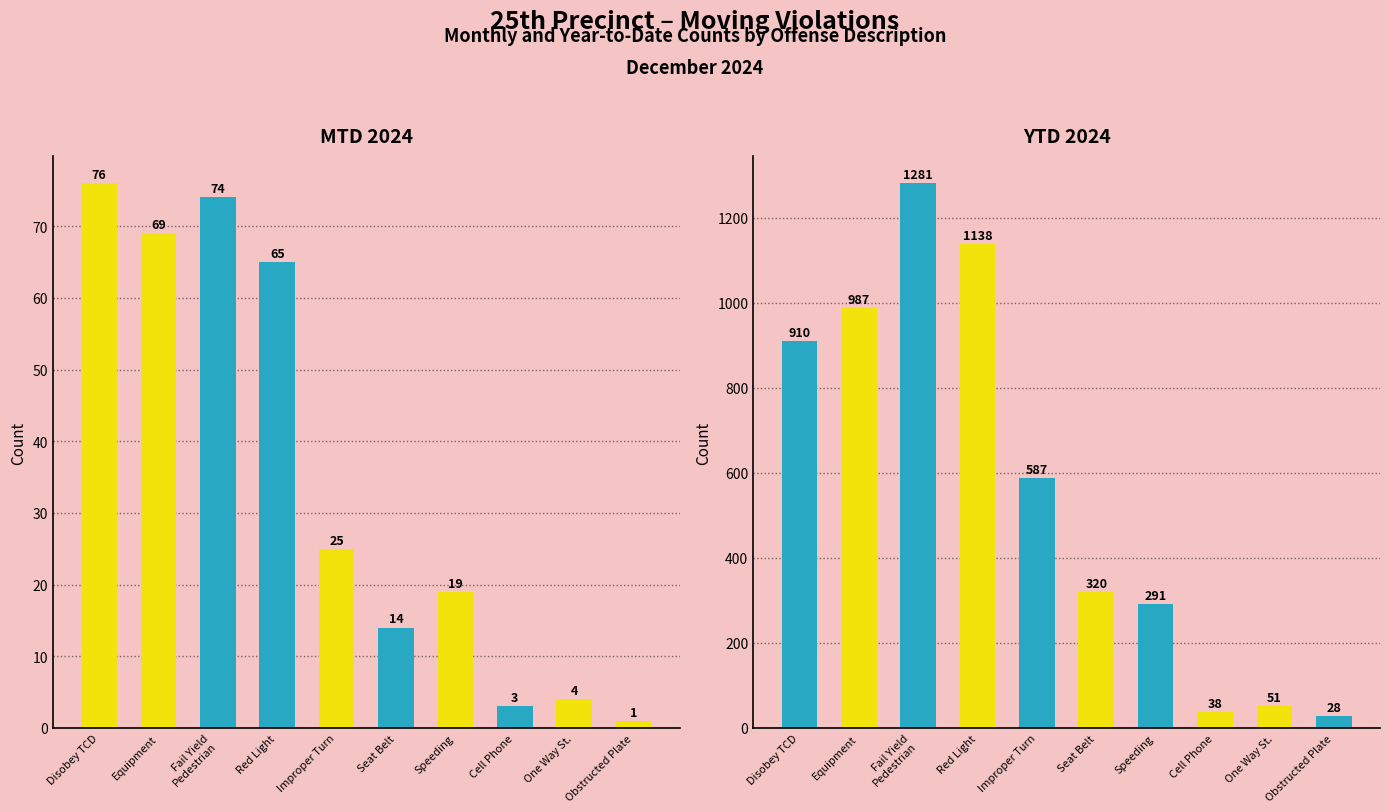

At which label is YTD 2024 closest to 654?

Improper Turn